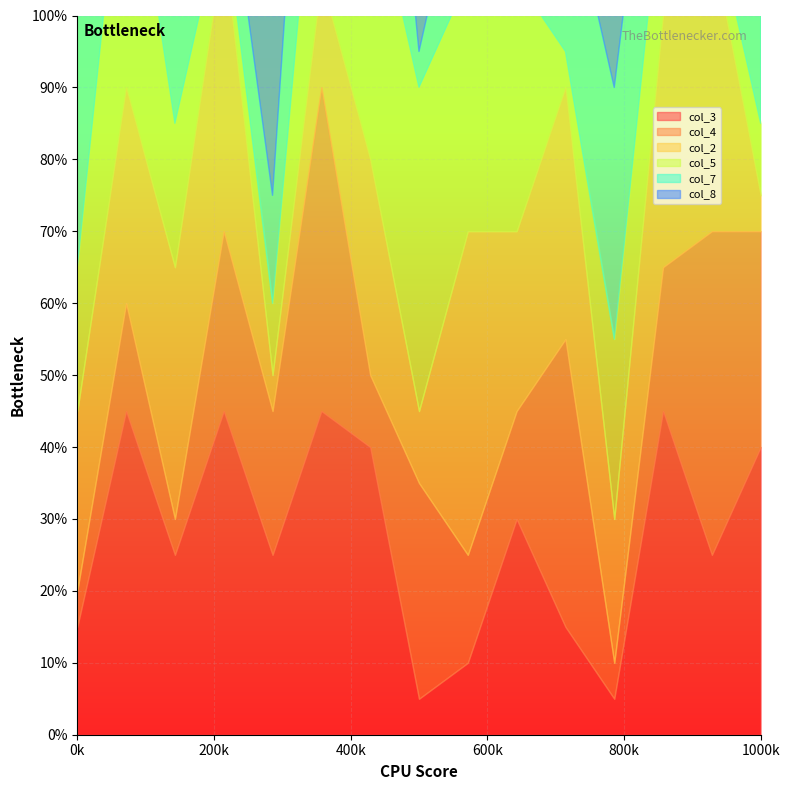

True or false: col_2 and col_8 cross at least once.

True